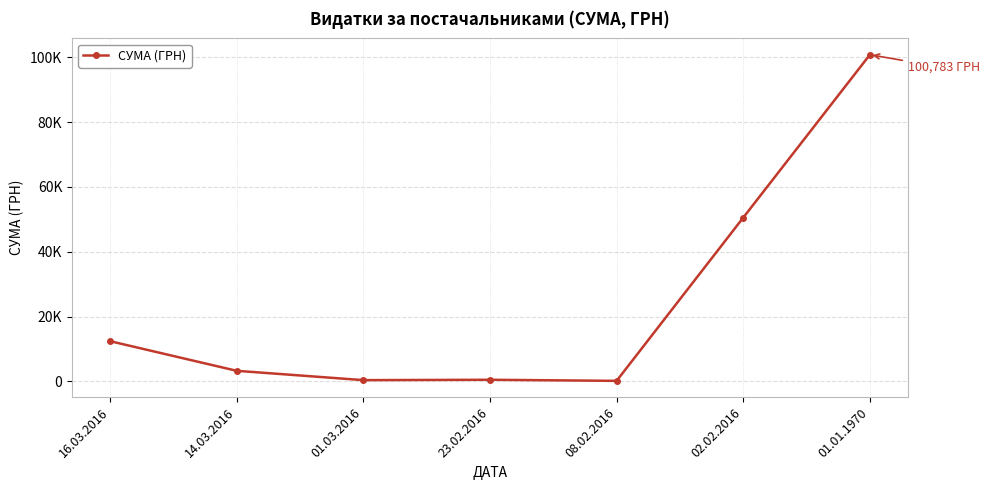

How many points are lower than both their immediate neighbors (excluding endpoints)?

2